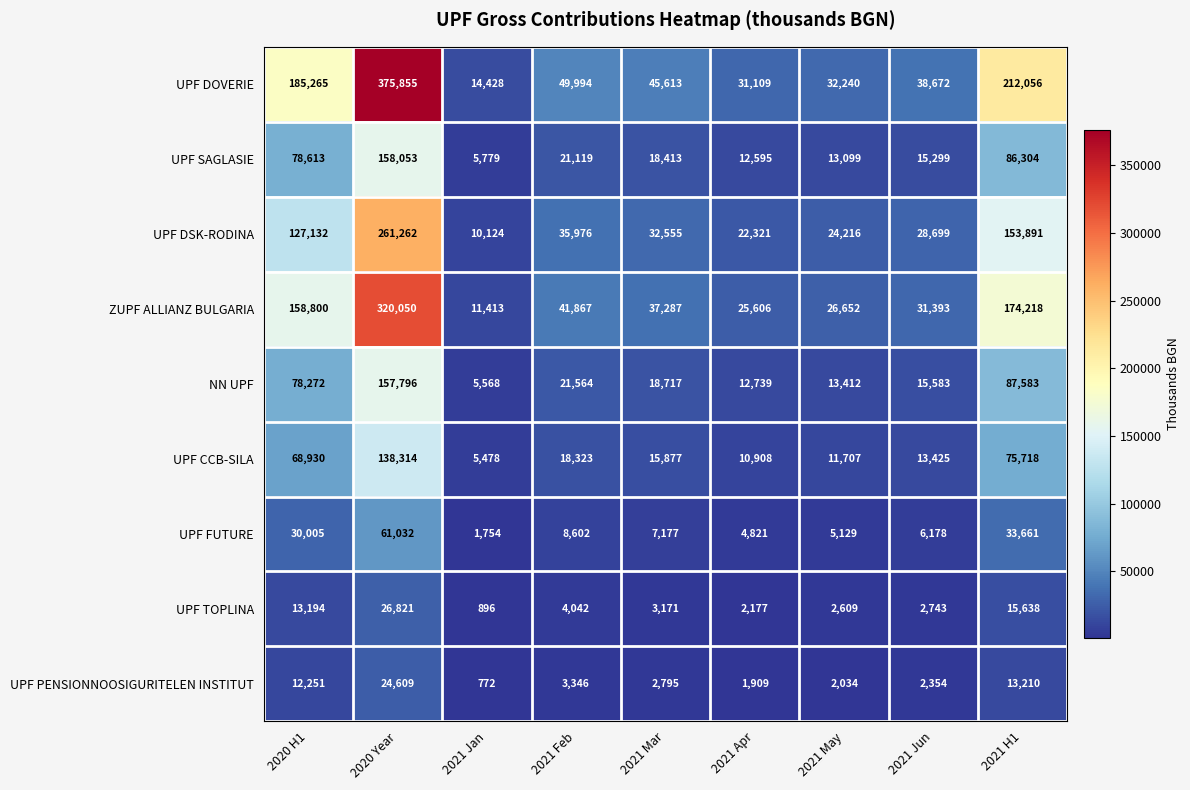

How many series are shown in this chart?

9